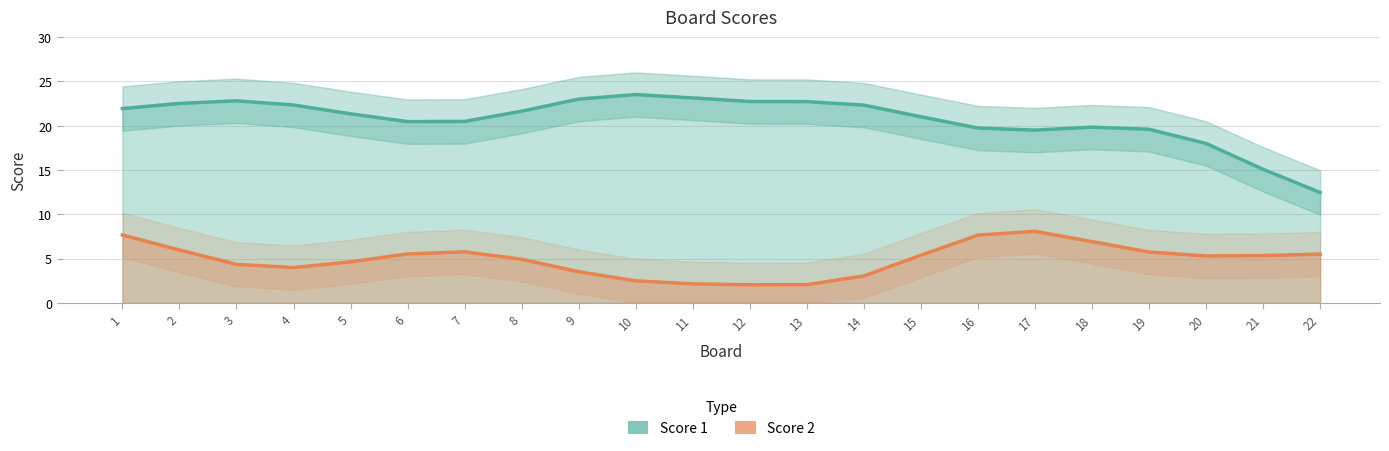

What is the greatest value displayed?

25